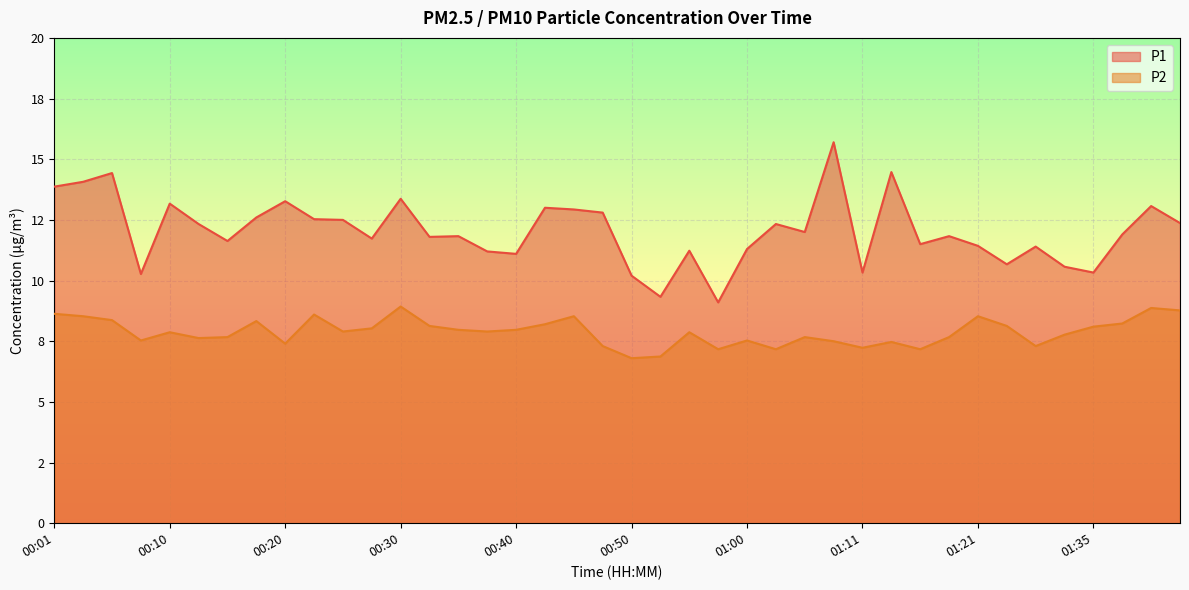

What are all the series names shown in the legend?

P1, P2